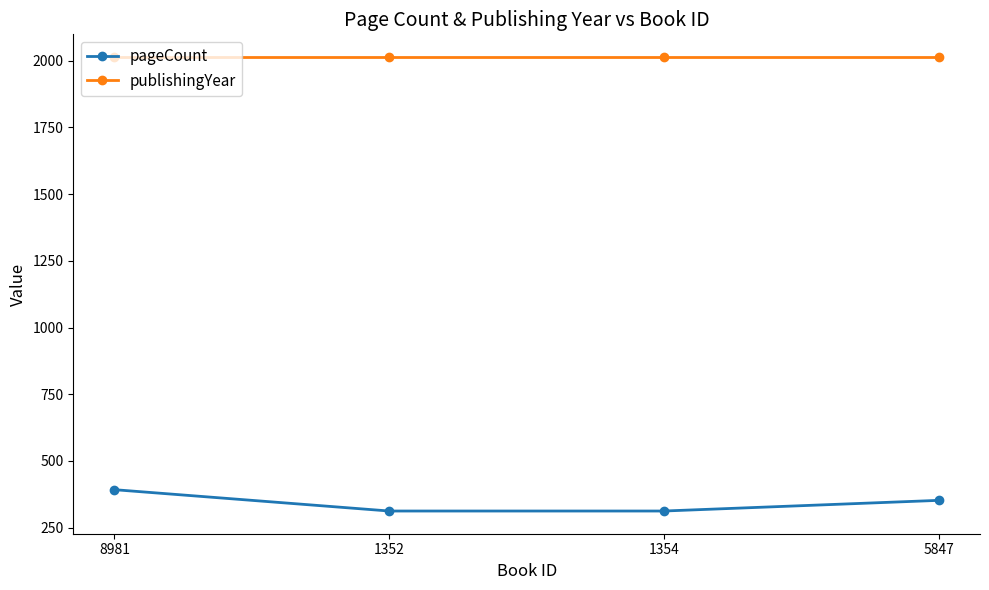

True or false: pageCount and publishingYear cross at least once.

False